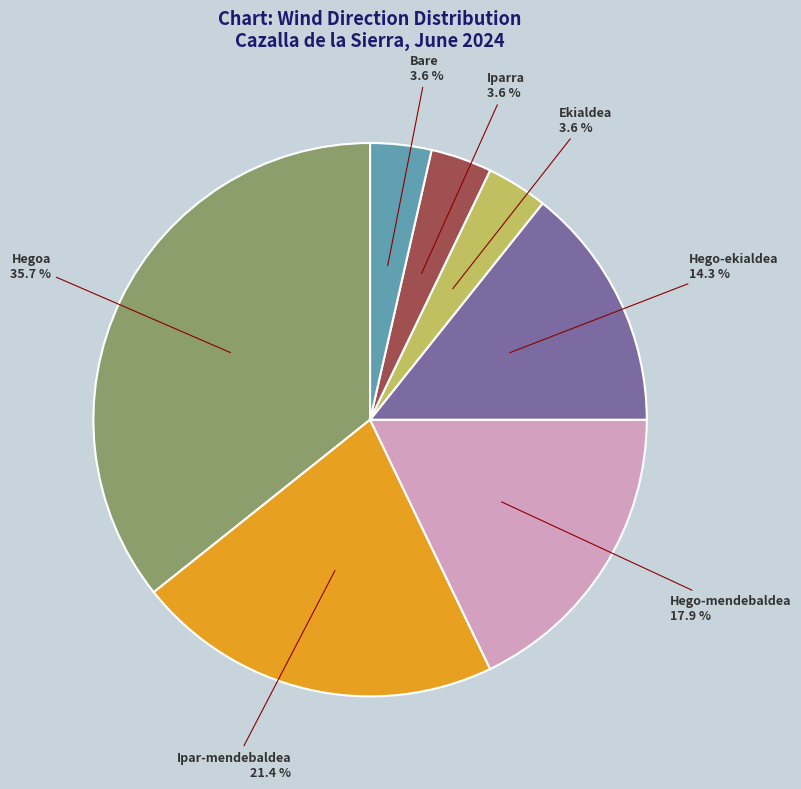

What portion of the pie excludes Ipar-mendebaldea?

78.6%